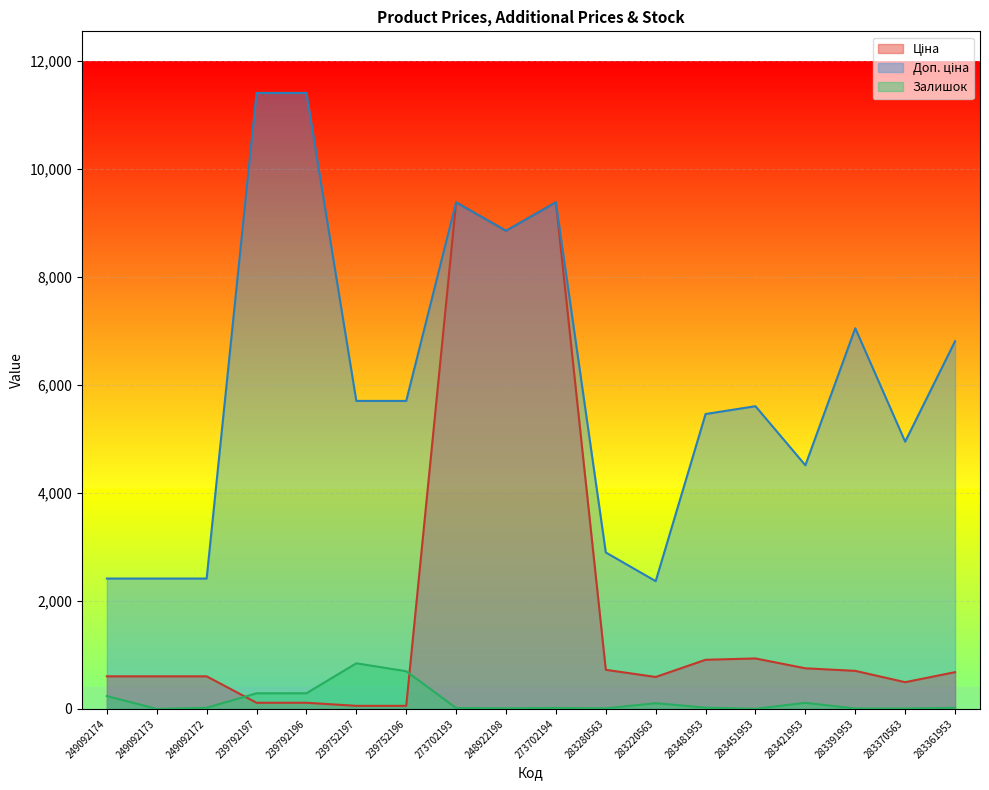

What is the label of the 6th point from the left?

239752197